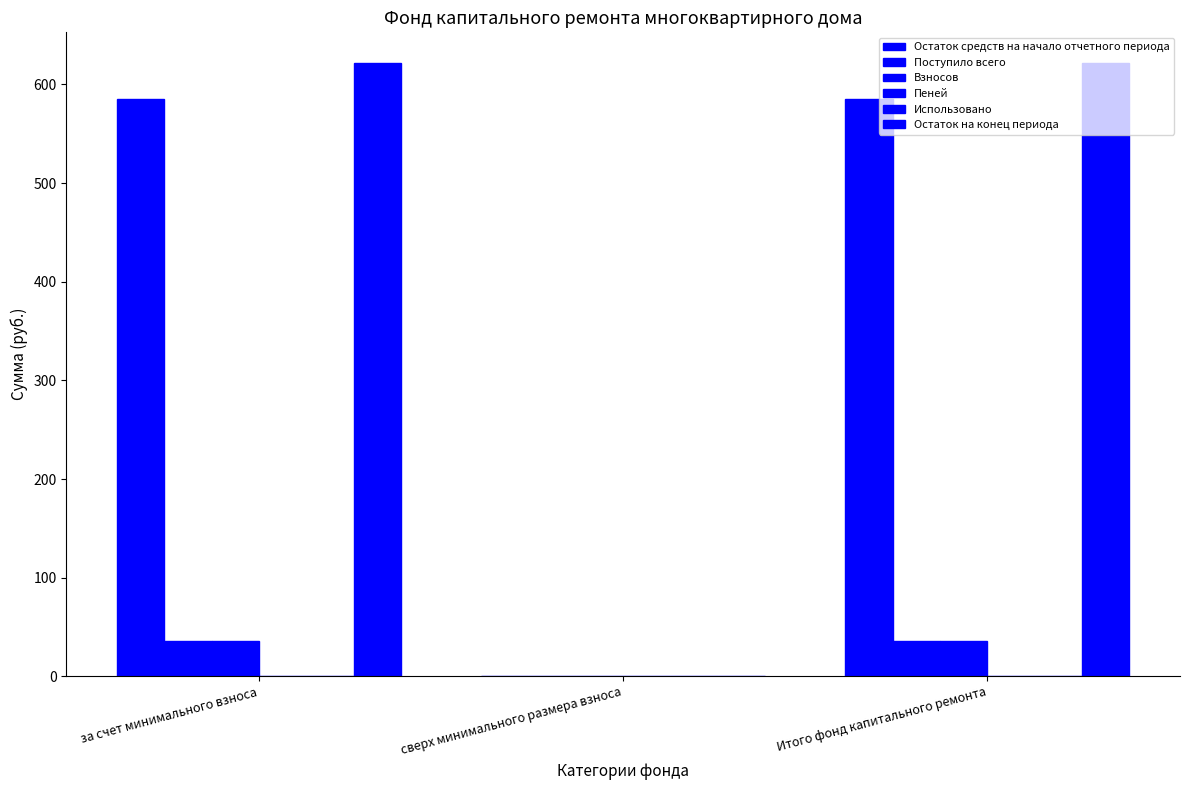

Reading right to left, transcribe all the data shown in this chart.

Остаток средств на начало отчетного периода: Итого фонд капитального ремонта=585.5	сверх минимального размера взноса=0.0	за счет минимального взноса=585.5
Поступило всего: Итого фонд капитального ремонта=36.3	сверх минимального размера взноса=0.0	за счет минимального взноса=36.3
Взносов: Итого фонд капитального ремонта=36.2	сверх минимального размера взноса=0.0	за счет минимального взноса=36.2
Пеней: Итого фонд капитального ремонта=0.0	сверх минимального размера взноса=0.0	за счет минимального взноса=0.0
Использовано: Итого фонд капитального ремонта=0.0	сверх минимального размера взноса=0.0	за счет минимального взноса=0.0
Остаток на конец периода: Итого фонд капитального ремонта=621.8	сверх минимального размера взноса=0.0	за счет минимального взноса=621.8